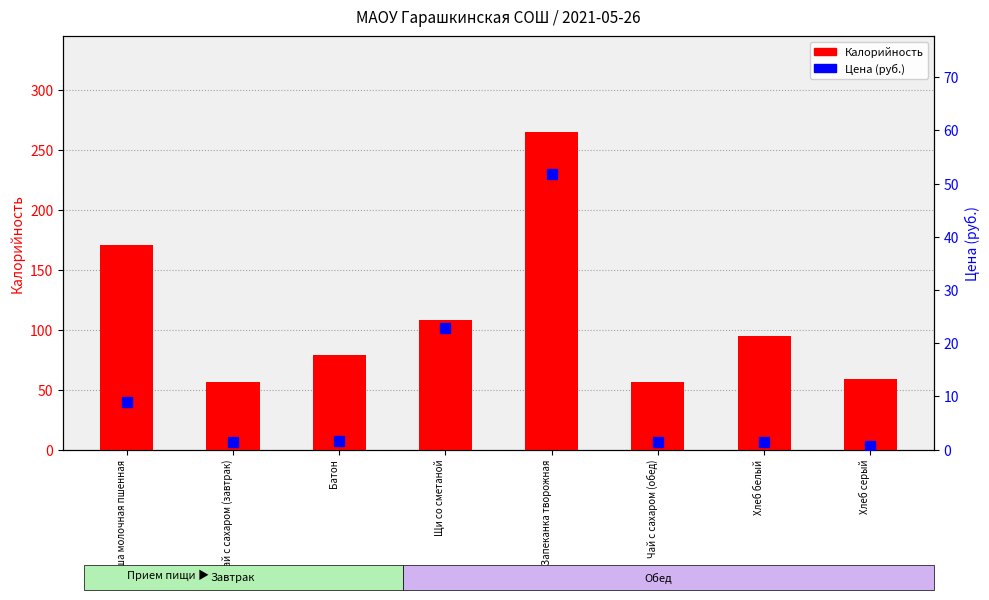

What is the greatest value displayed?

265.0